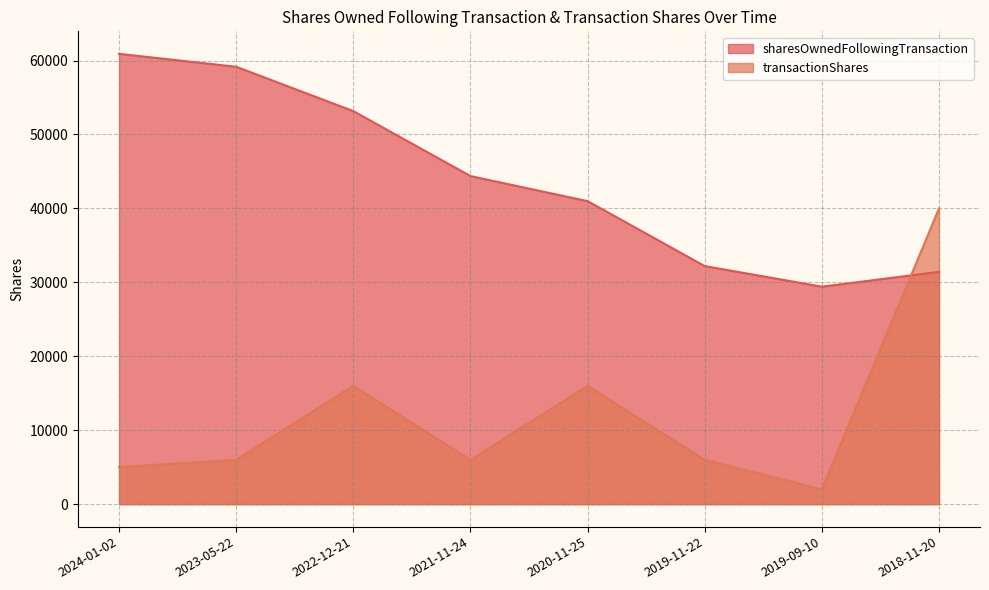

Where is the first local maximum for transactionShares?

2022-12-21